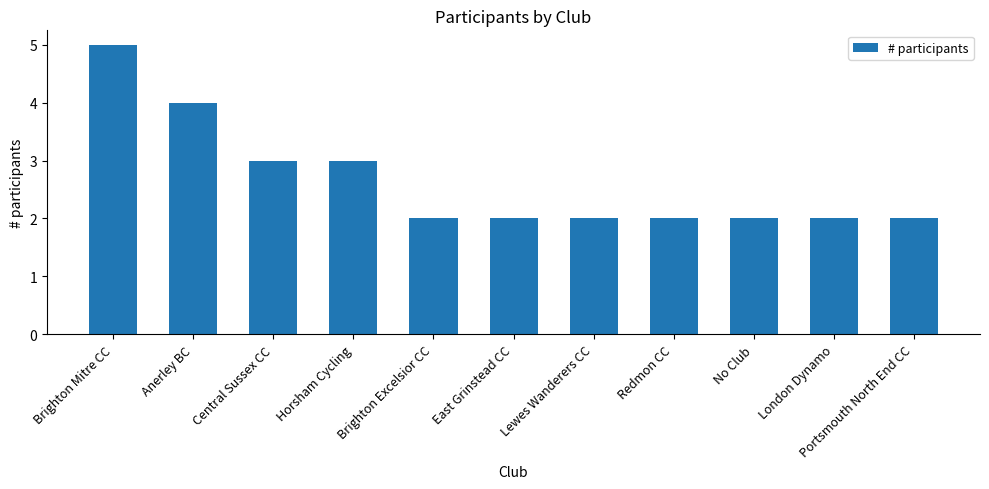

Is it true that the value at East Grinstead CC is 1?

False